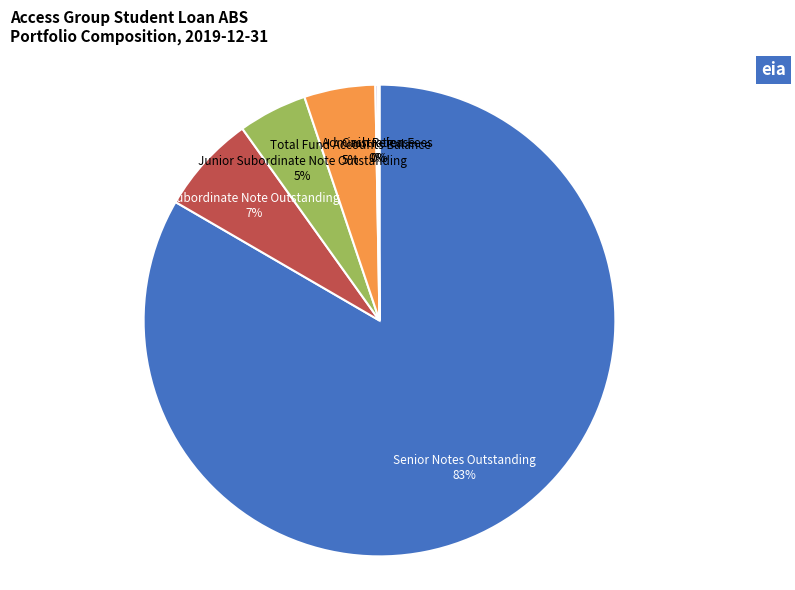

Which category has the biggest portion of the pie?

Senior Notes Outstanding